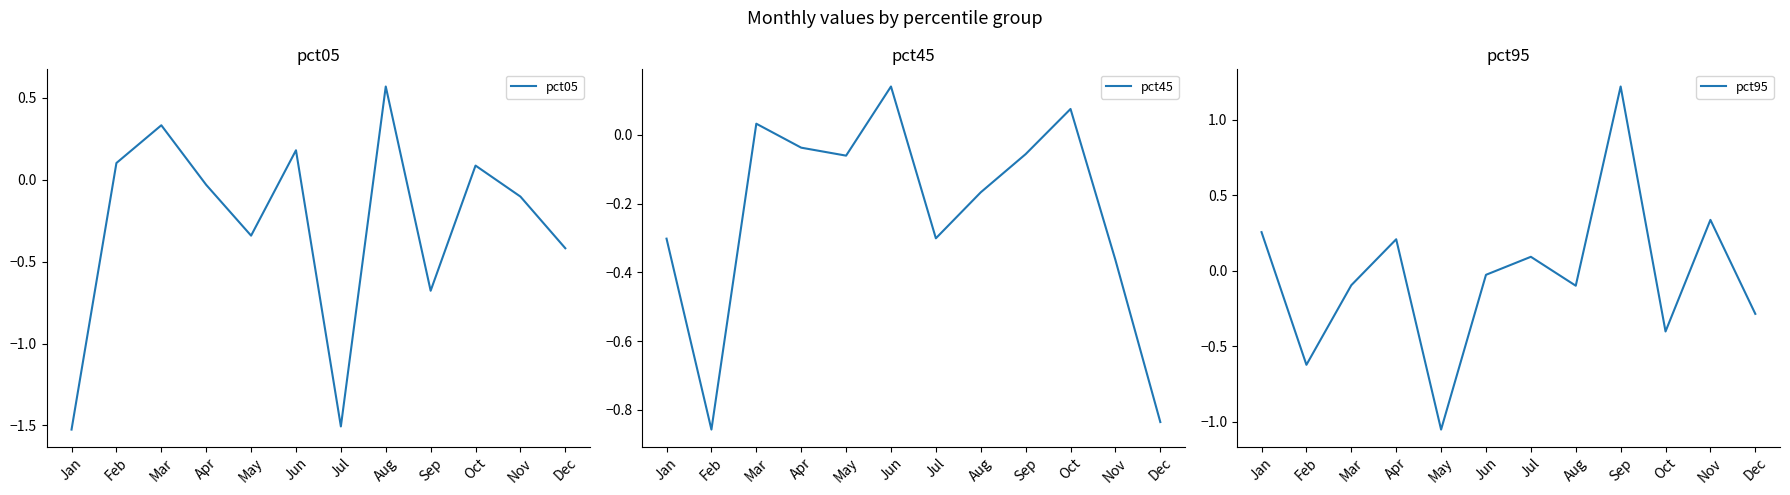

Where does the pct95 series first go above 0?

Jan